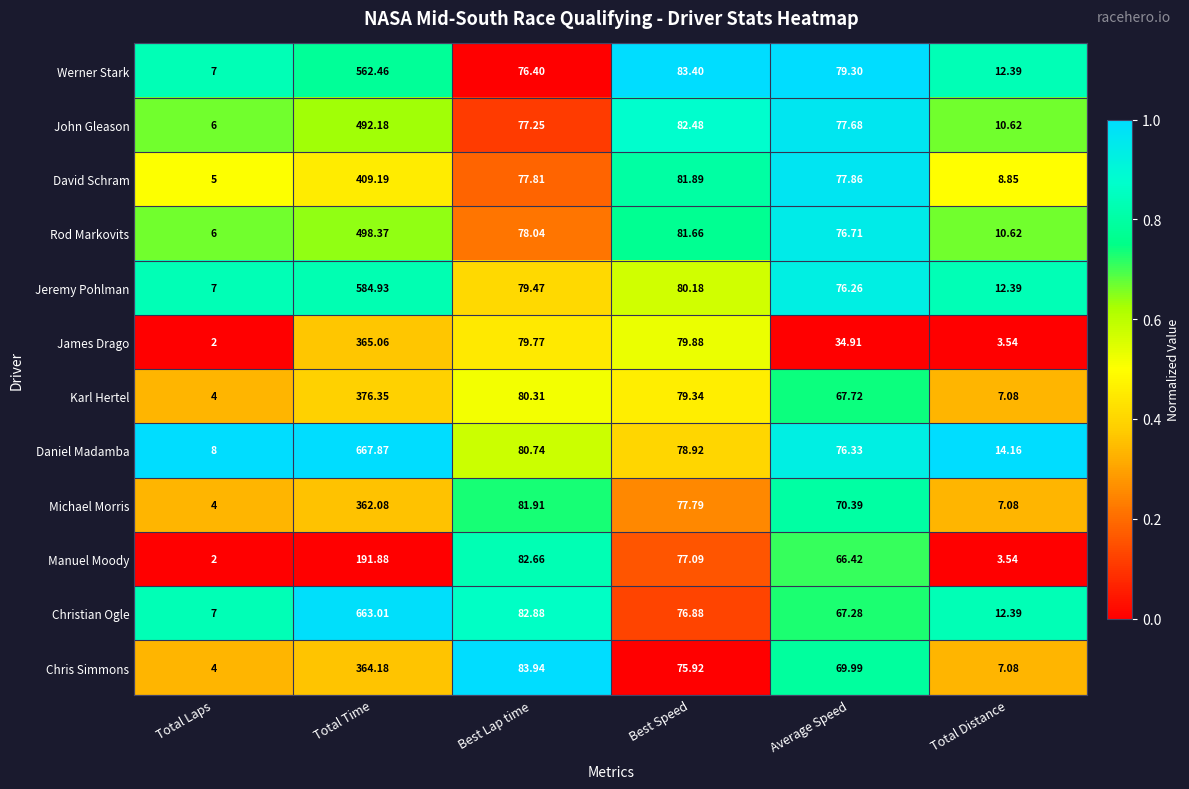

Which series has the widest spread of values?

Daniel Madamba